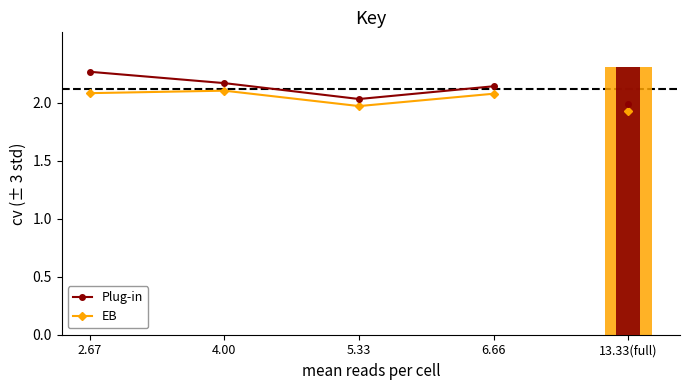

Between 2.67 and 6.66, which series saw the biggest shift?

Plug-in